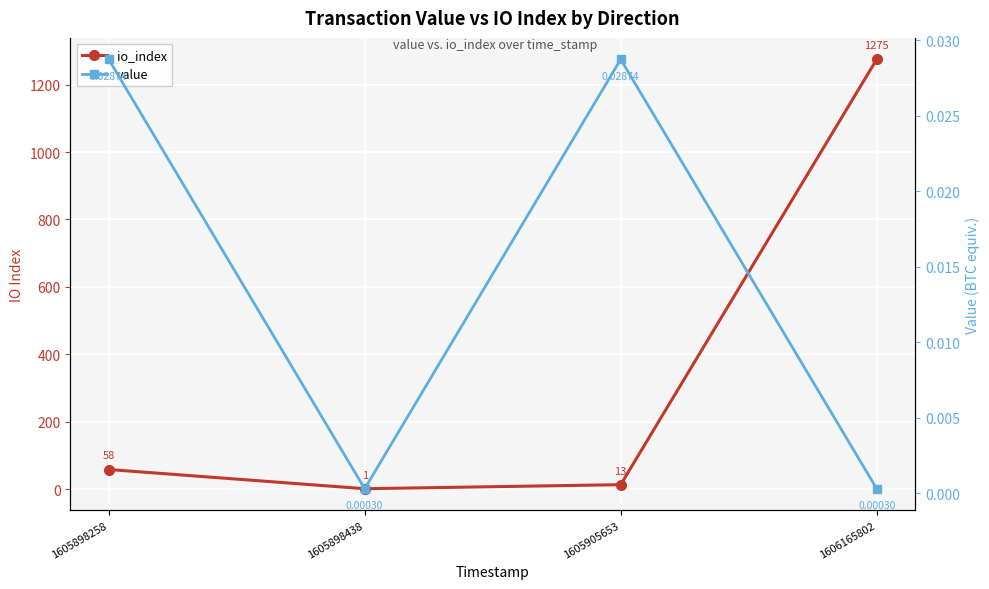

What are all the series names shown in the legend?

io_index, value